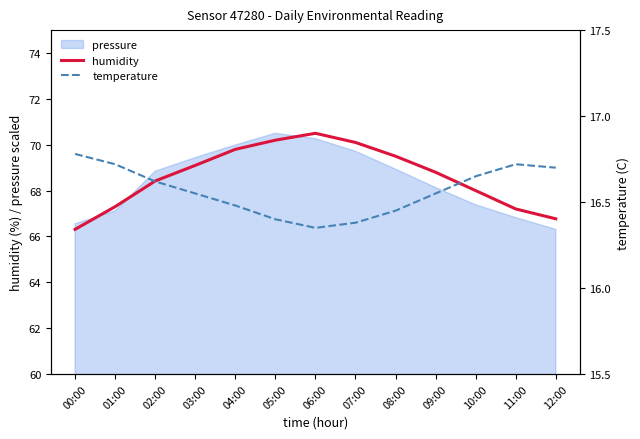

True or false: temperature and humidity cross at least once.

False